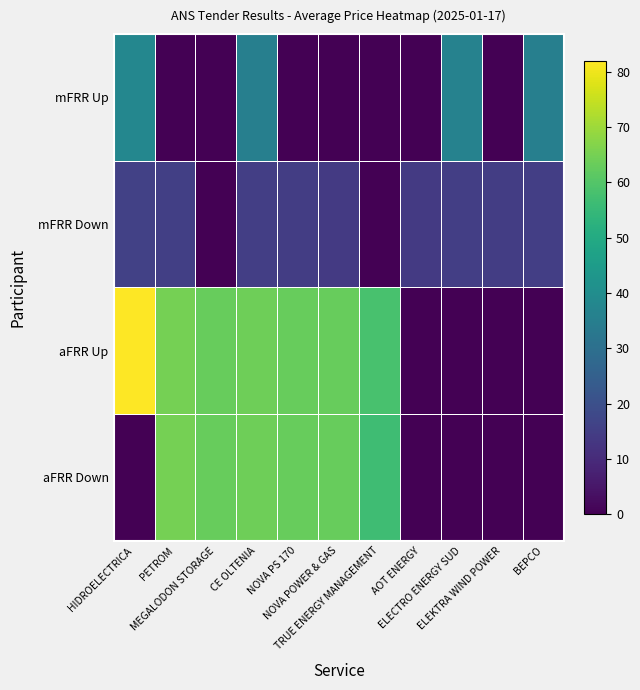

What is the total value across all series at CE OLTENIA?

178.0